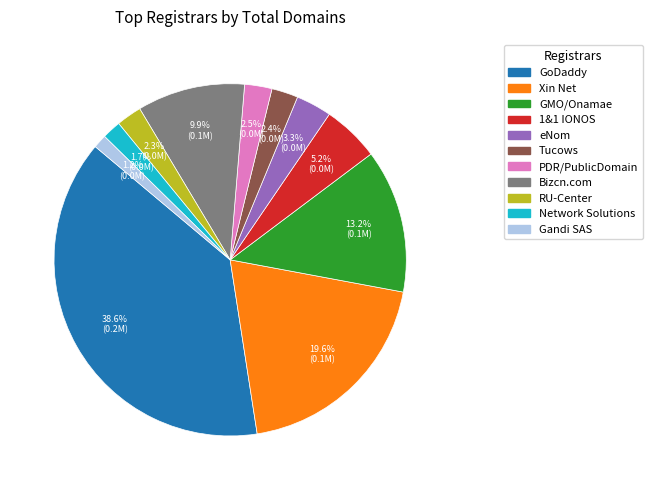

Does any single category account for the majority?

No